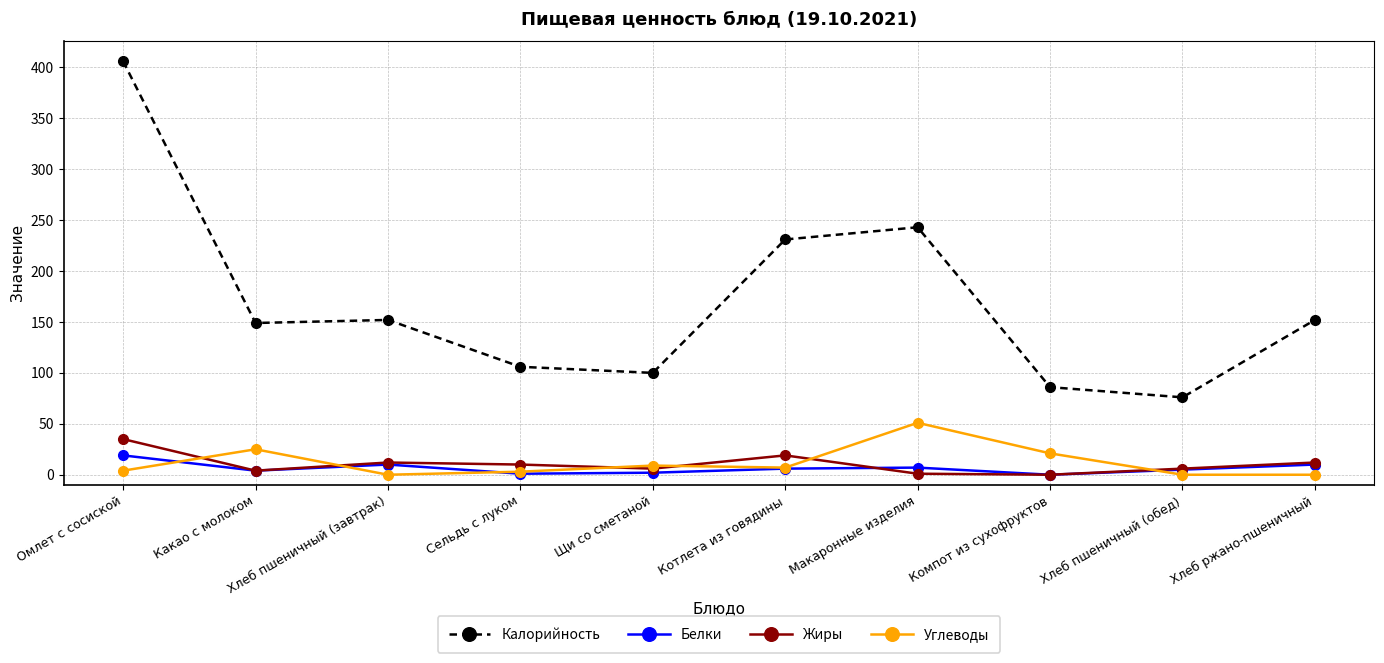

Which series has the widest spread of values?

Калорийность